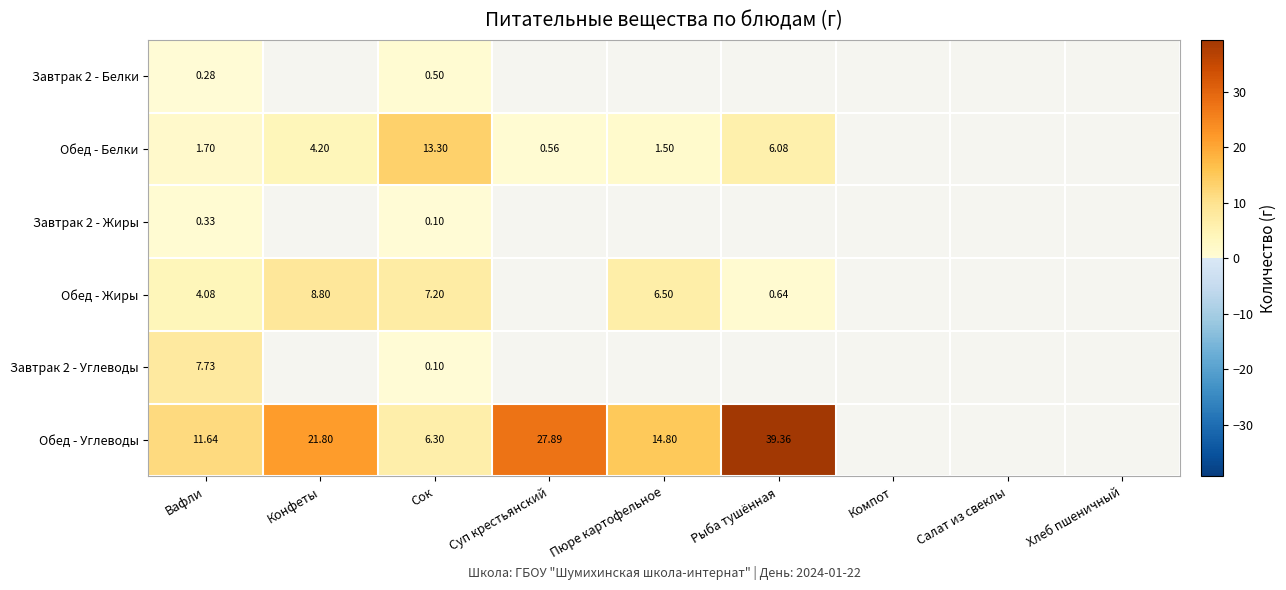

What is the highest value of the Завтрак 2 - Углеводы series?

7.7